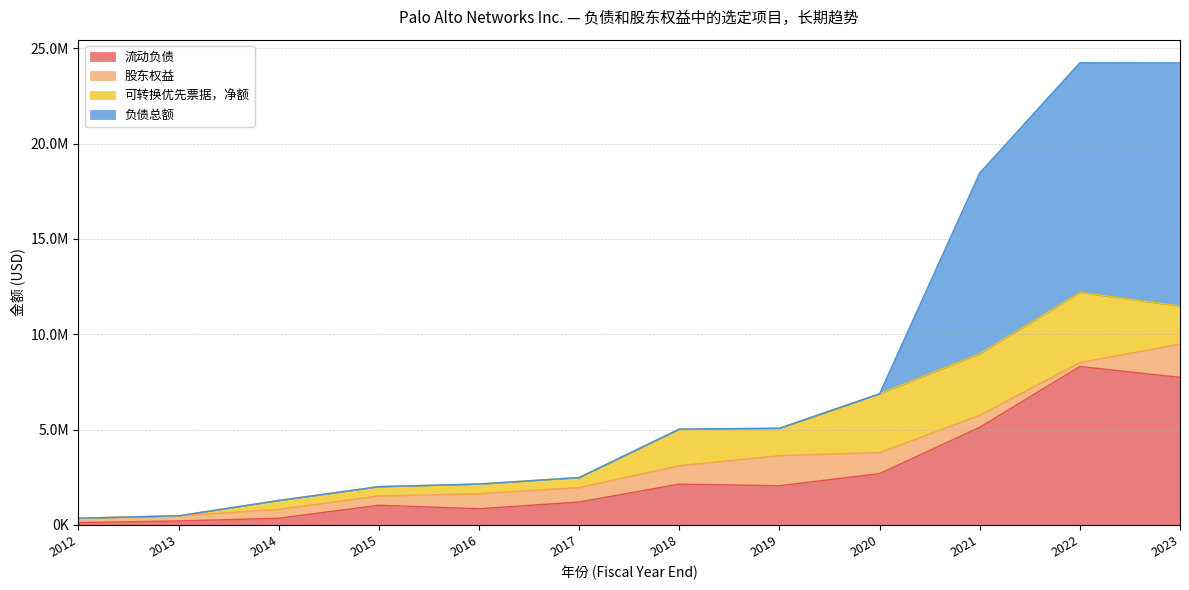

True or false: 股东权益 has more than 0 points higher than both neighbors.

True